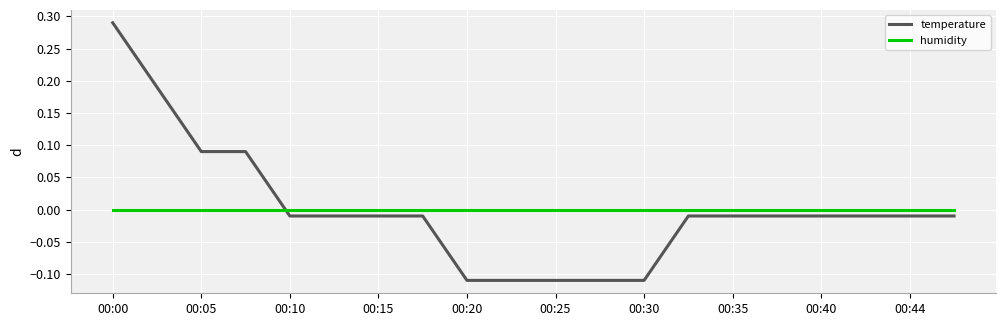

True or false: humidity and temperature cross at least once.

True